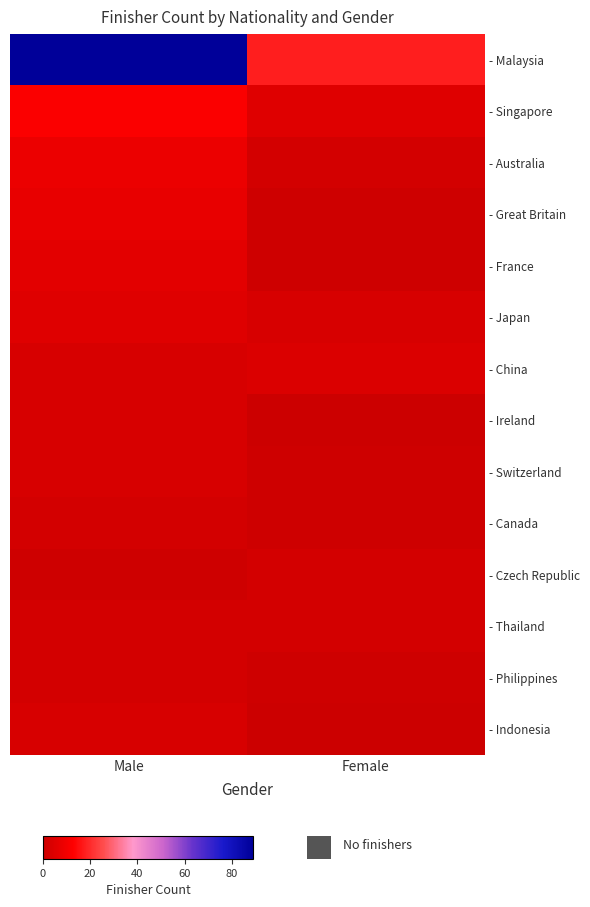

Between Female and Male, which is larger?

Male